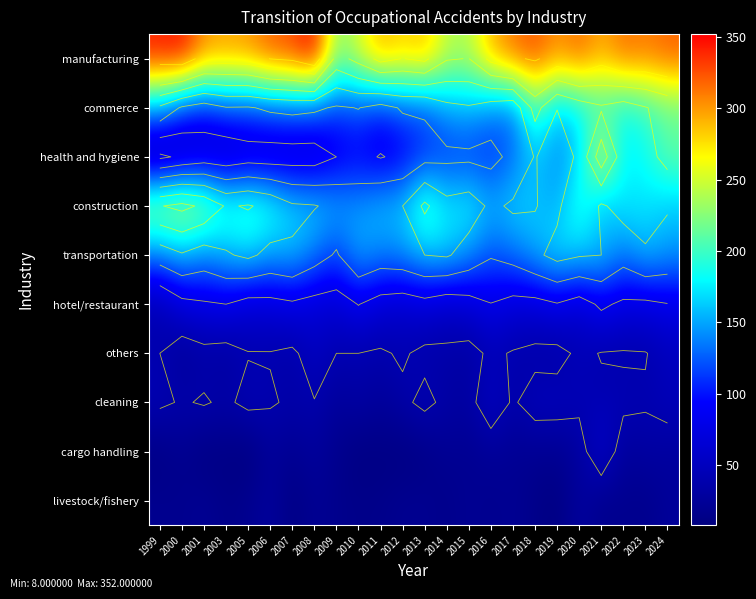

Rank the series at 2000 from highest to lowest value.

manufacturing, construction, transportation, commerce, hotel/restaurant, health and hygiene, cleaning, others, cargo handling, livestock/fishery